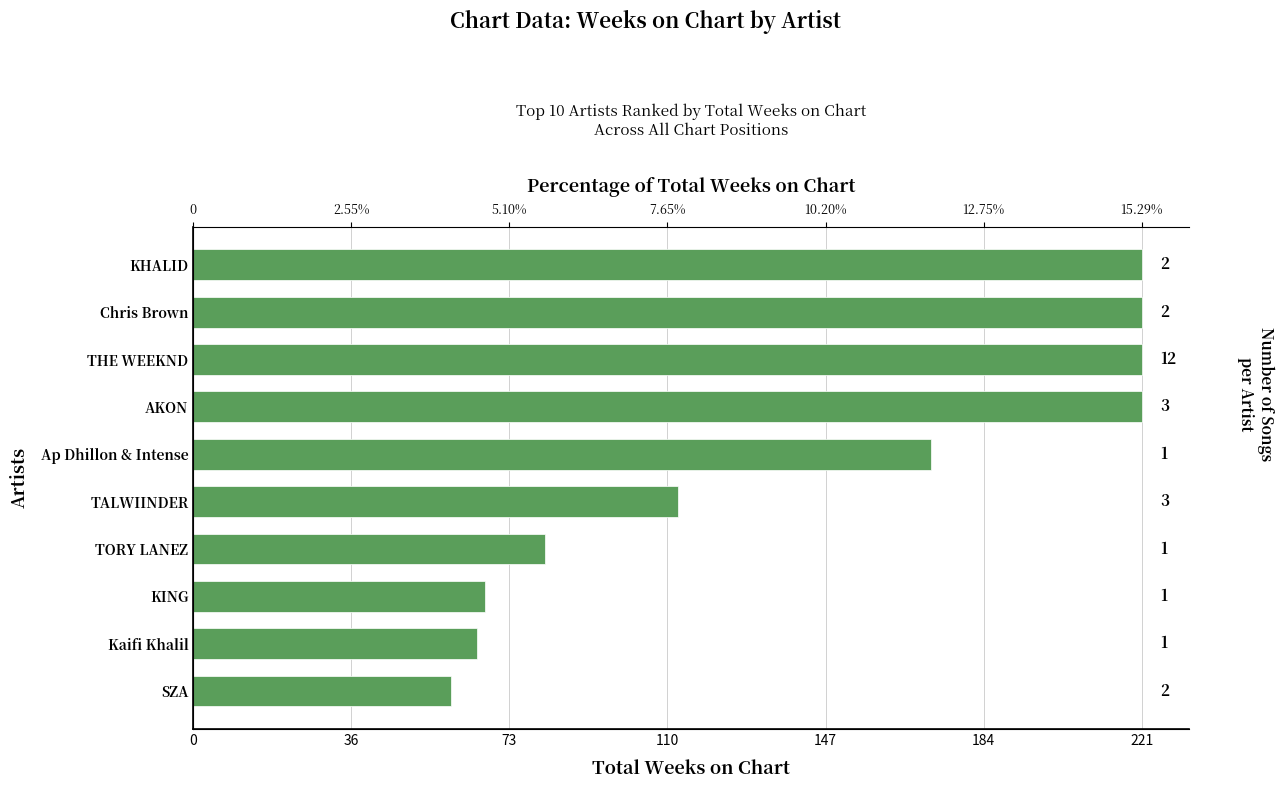

What is the ratio of the value at KING to the value at Chris Brown?

0.3